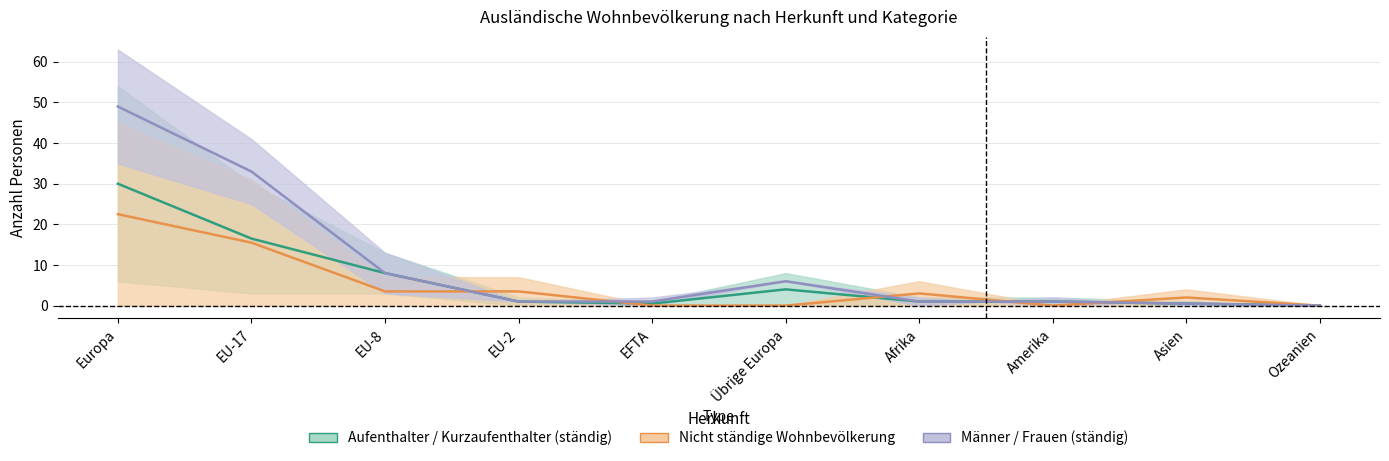

What is the label of the 10th point from the right?

Europa